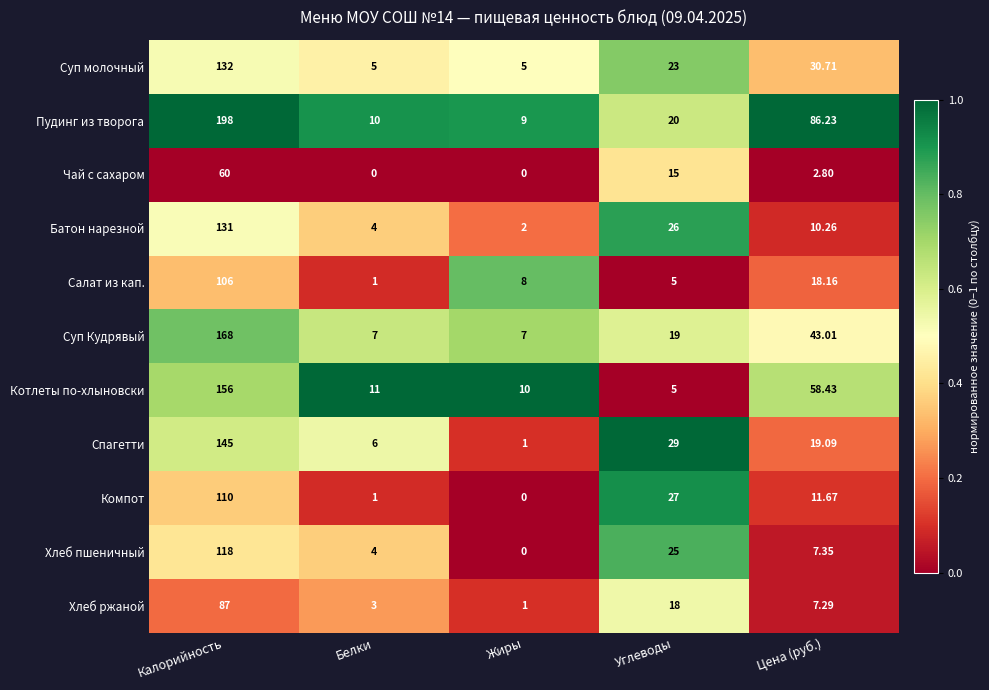

Which series has the widest spread of values?

Пудинг из творога